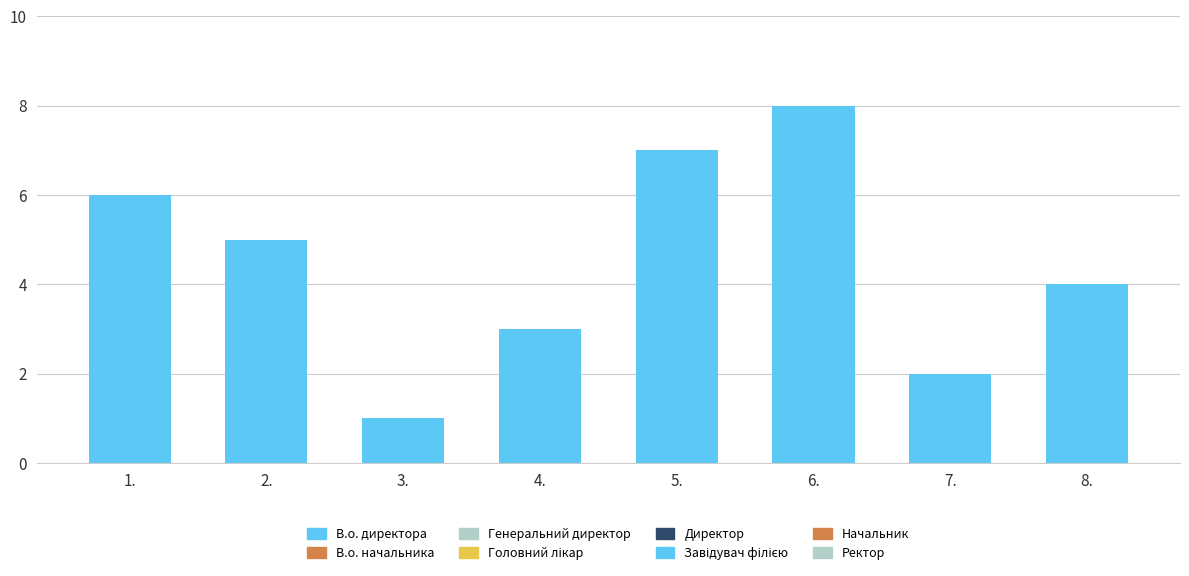

What is the difference between the second highest and minimum values?

6